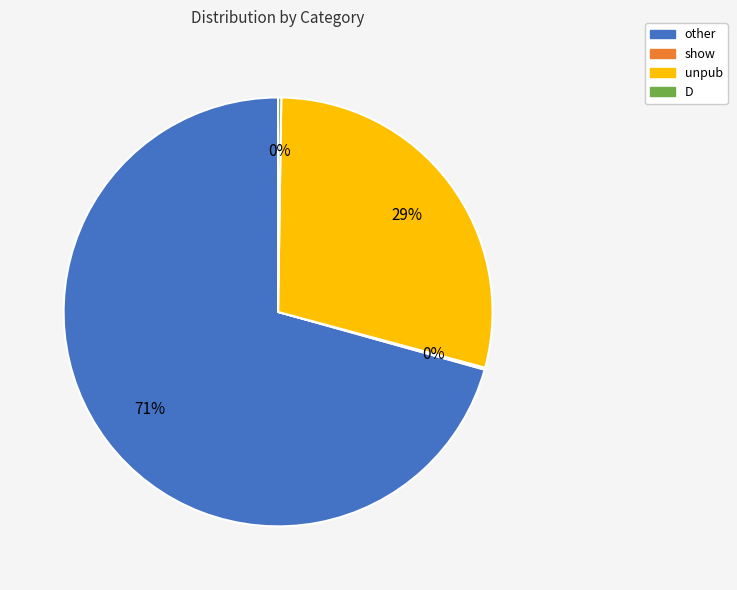

Is there any slice that represents more than half of the pie?

Yes